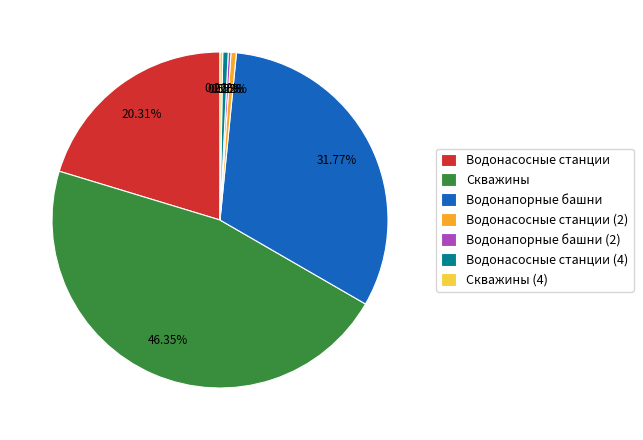

What is the largest slice in the pie chart?

Скважины